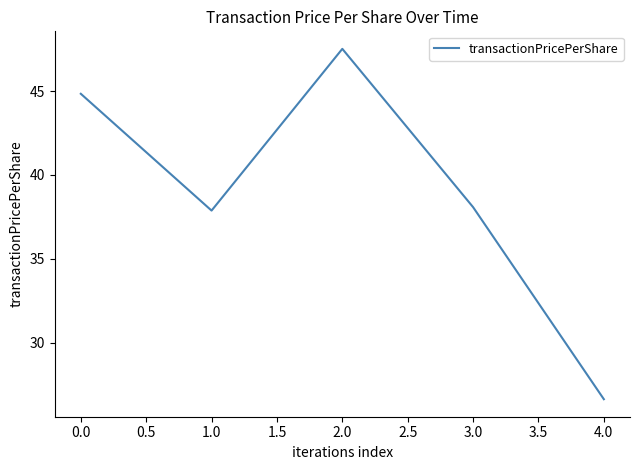

What is the change in value from 0.0 to 3.0?

-6.8